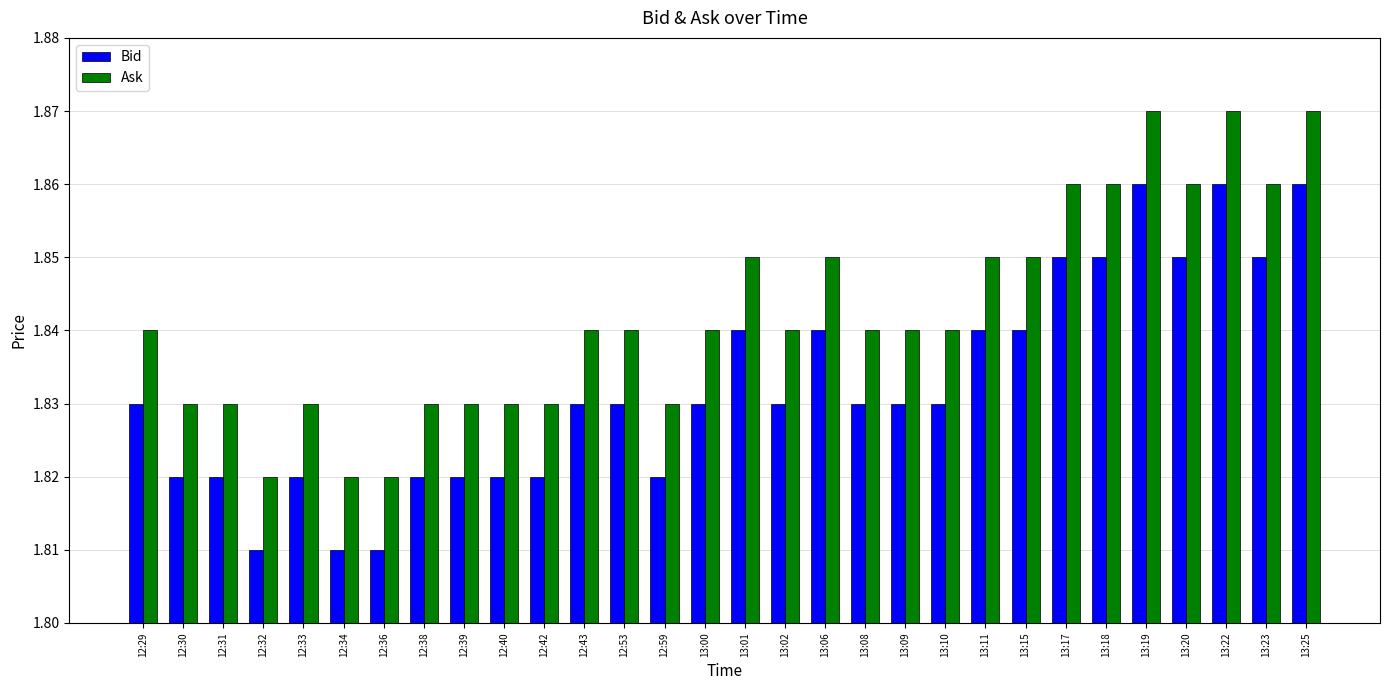

What is the sum of all Ask values?

55.3